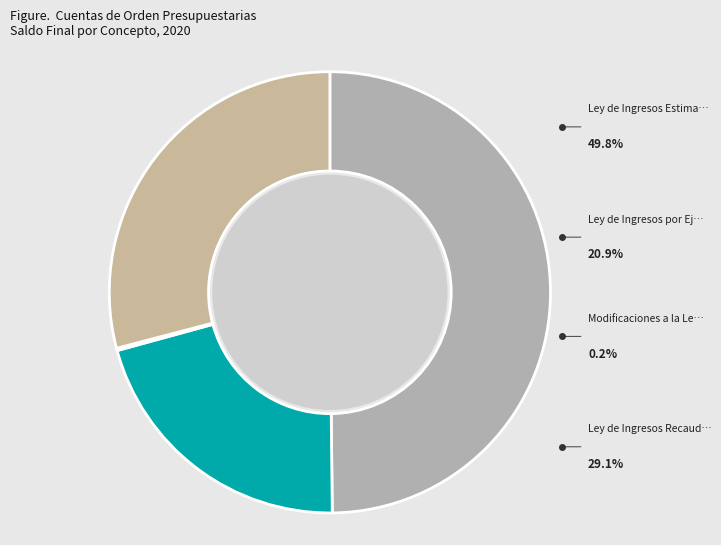

To the nearest percent, what is the average slice percentage?

25%